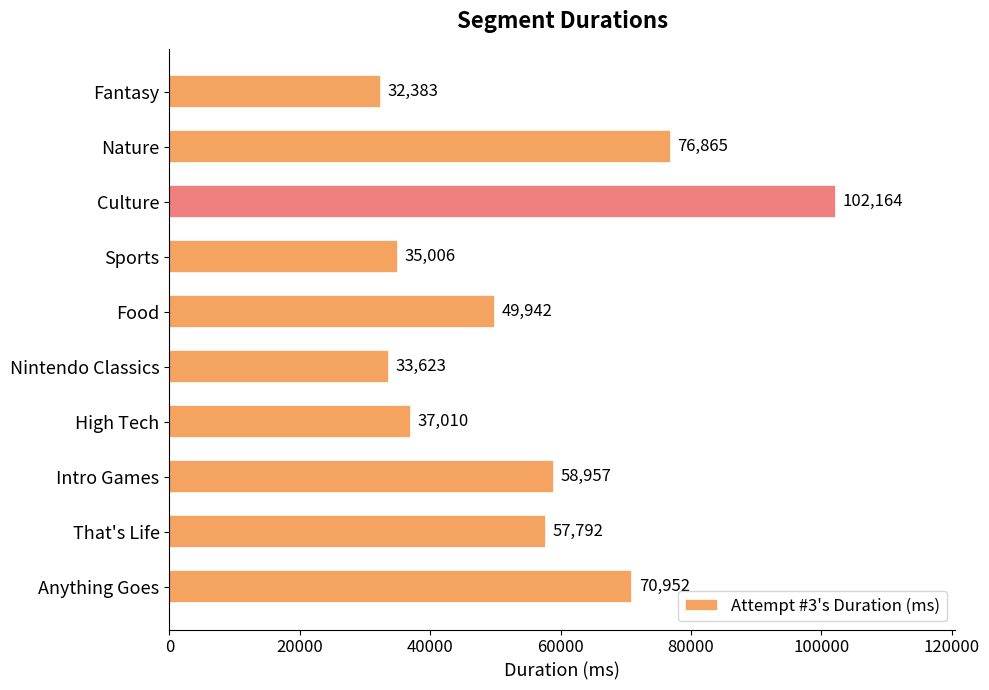

At which label is the value closest to 67273?

Anything Goes